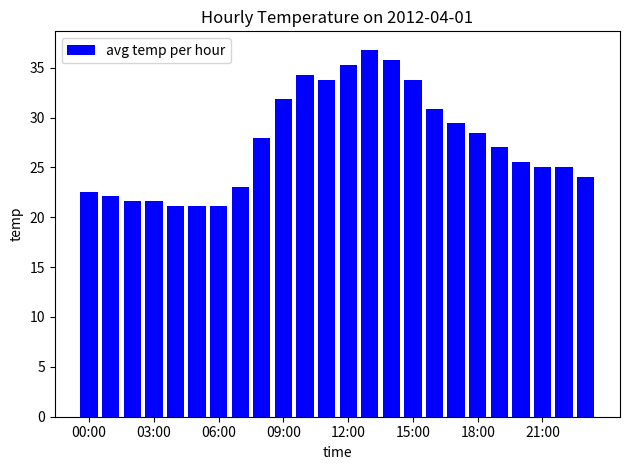

What is the smallest value displayed?

21.1